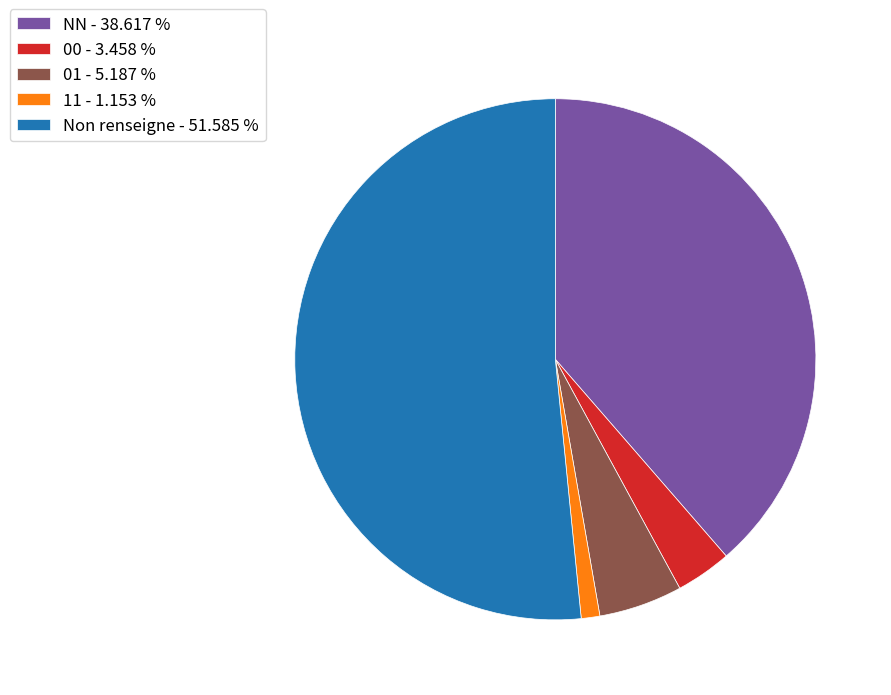

Between 00 - 3.458 % and NN - 38.617 %, which is larger?

NN - 38.617 %